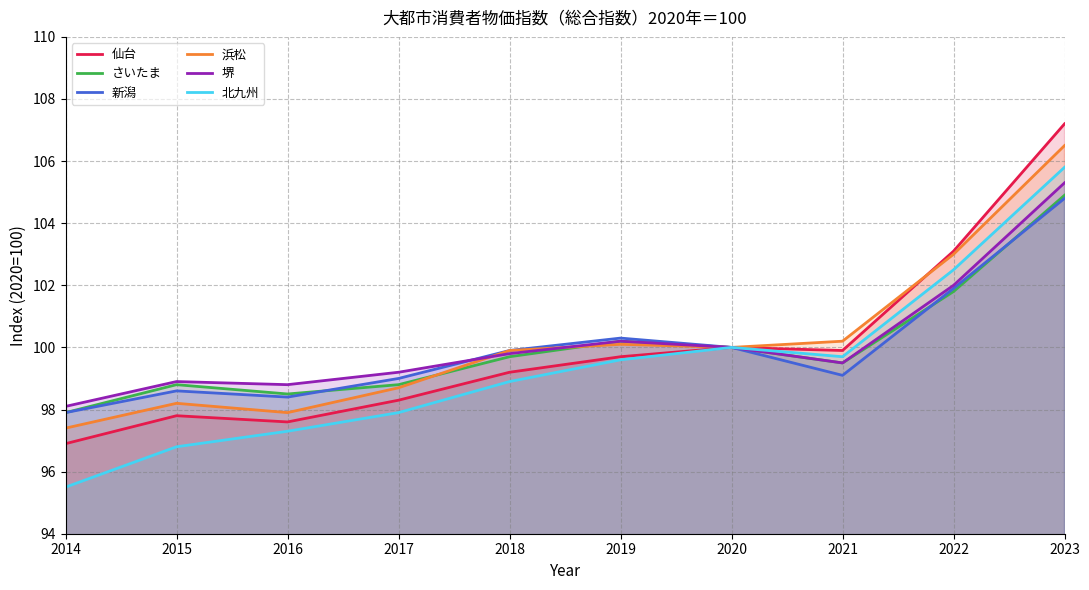

How many interior local peaks does the 新潟 series have?

2